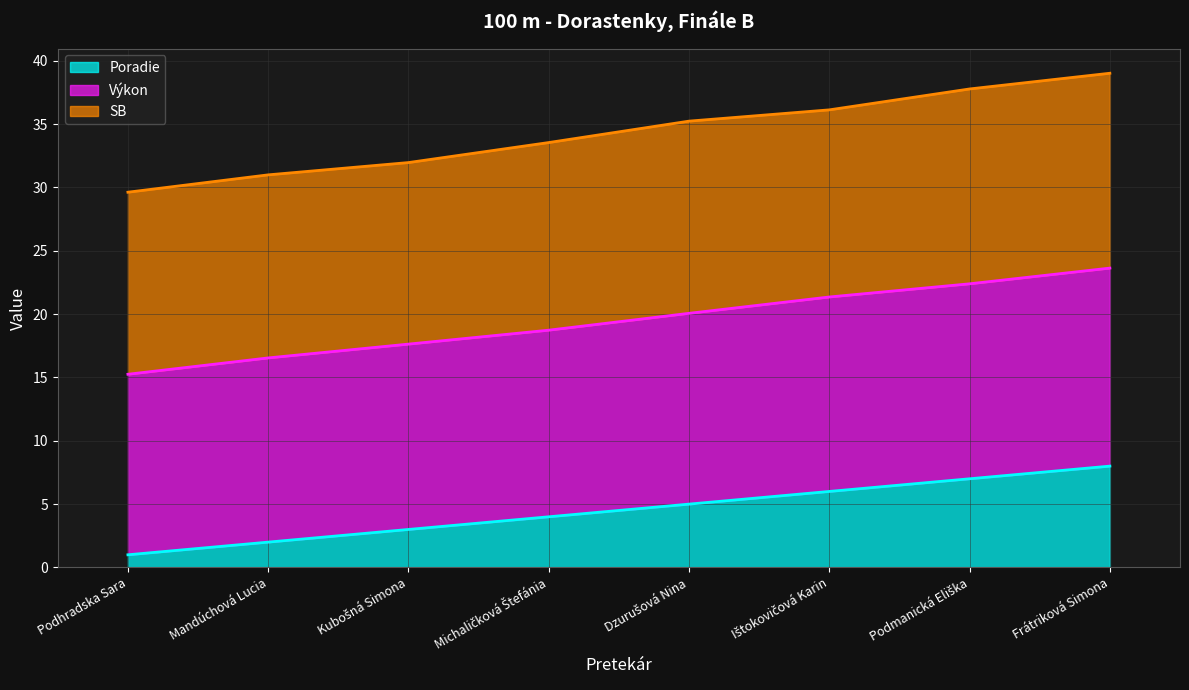

True or false: Výkon and Poradie intersect in this chart.

False